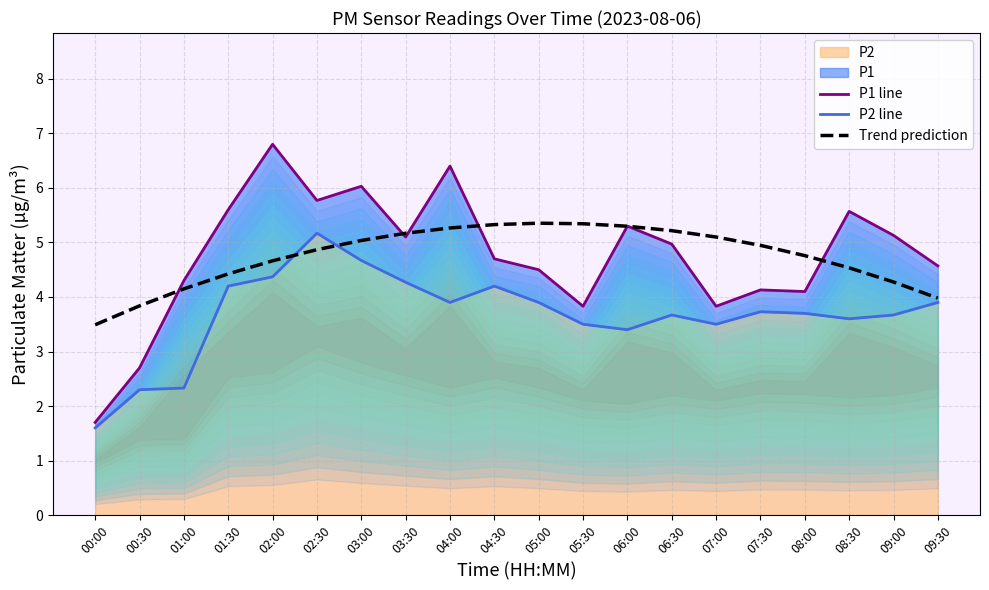

Which series has the widest spread of values?

P1 line